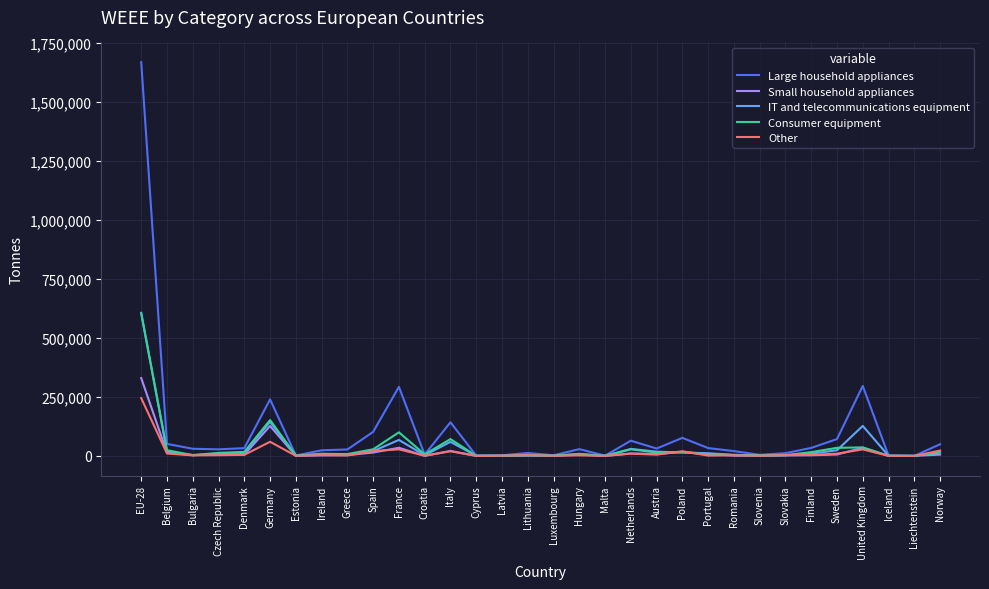

How many distinct data groups are displayed?

5